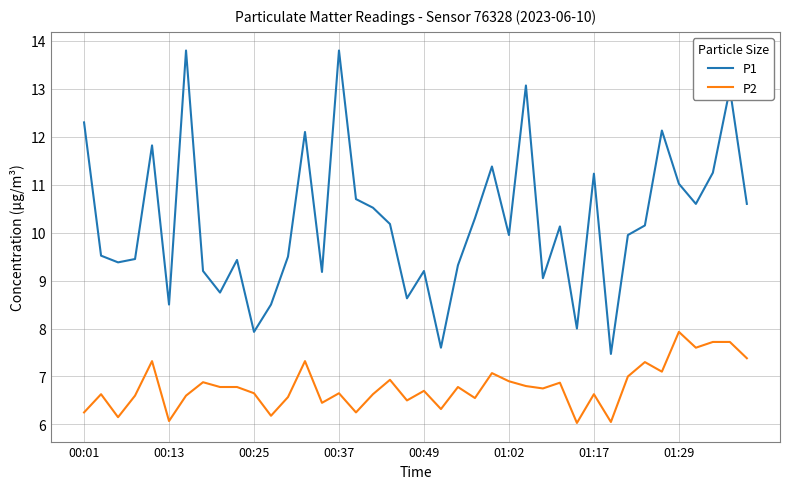

Which series has the largest total across all categories?

P1